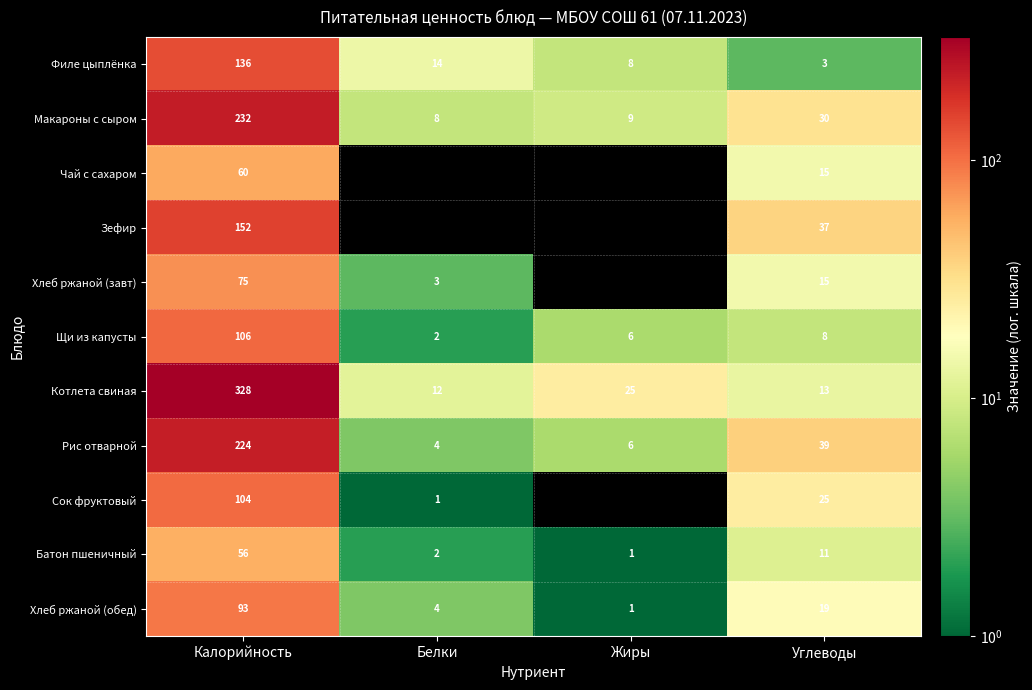

Between Калорийность and Углеводы, which is larger?

Калорийность